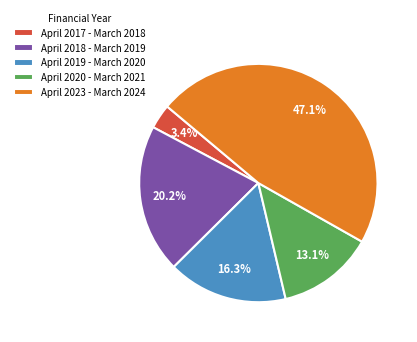

What percentage is NOT represented by April 2023 - March 2024?

52.9%